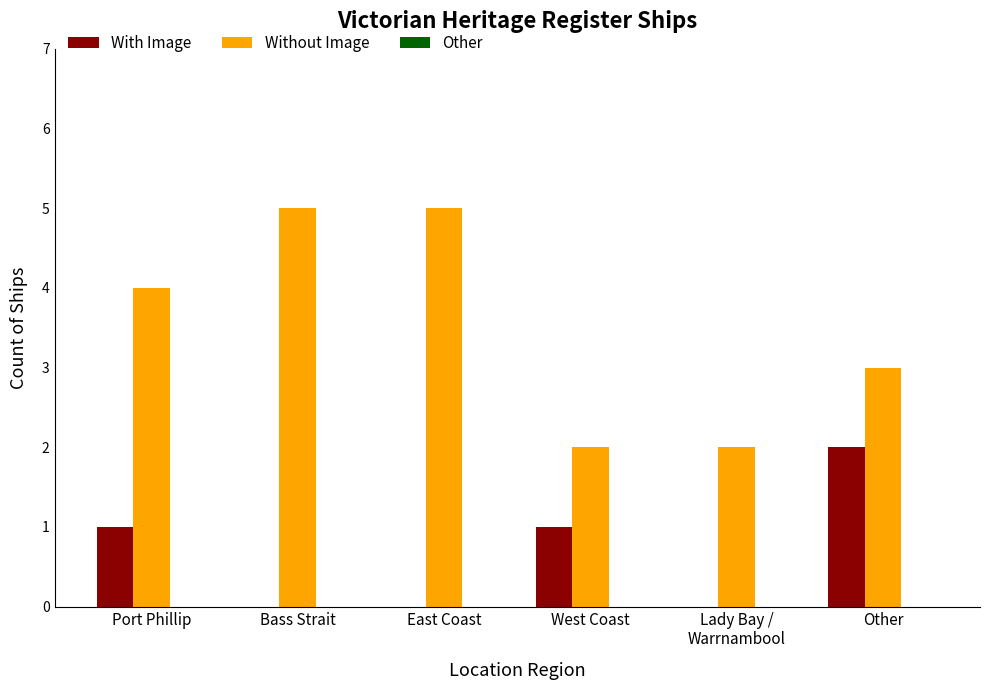

The With Image series shows 0 at Bass Strait. True or false?

True